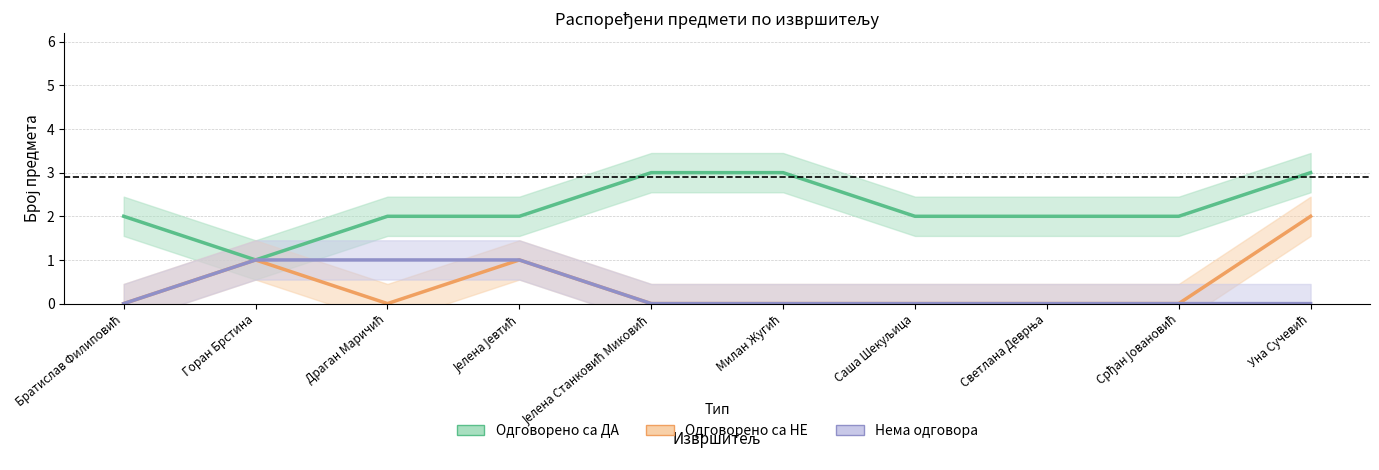

True or false: Одговорено са ДА and Одговорено са НЕ cross at least once.

False